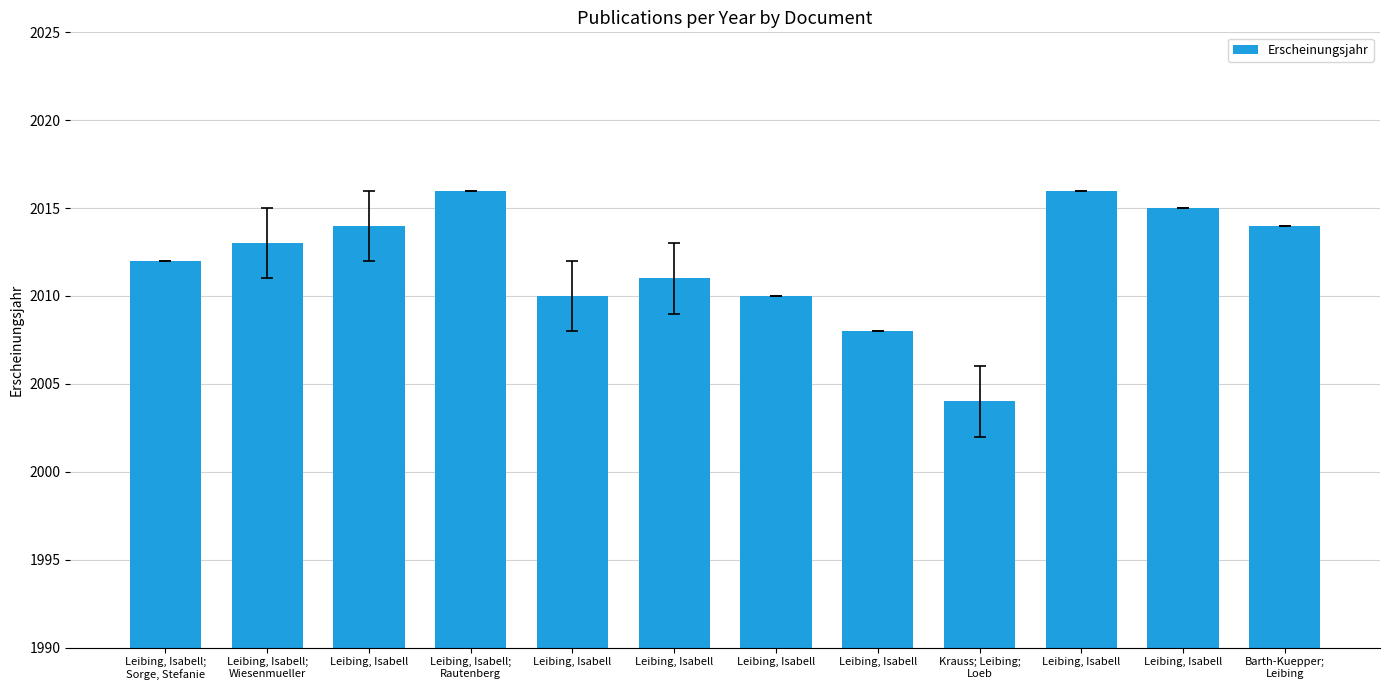

Does the chart contain any negative values?

No